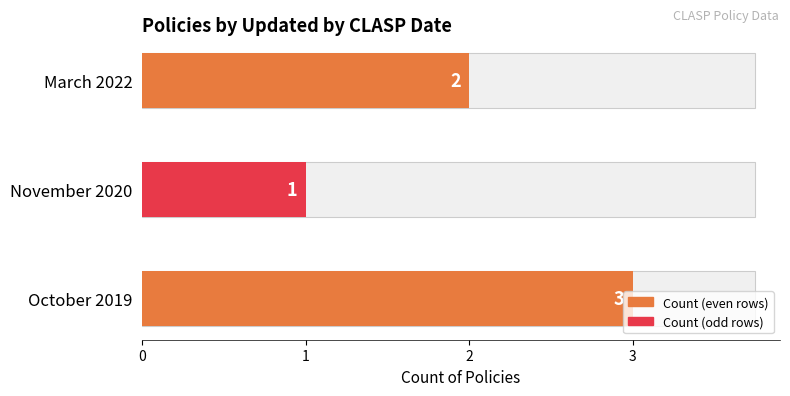

What value does the data have at March 2022?

2